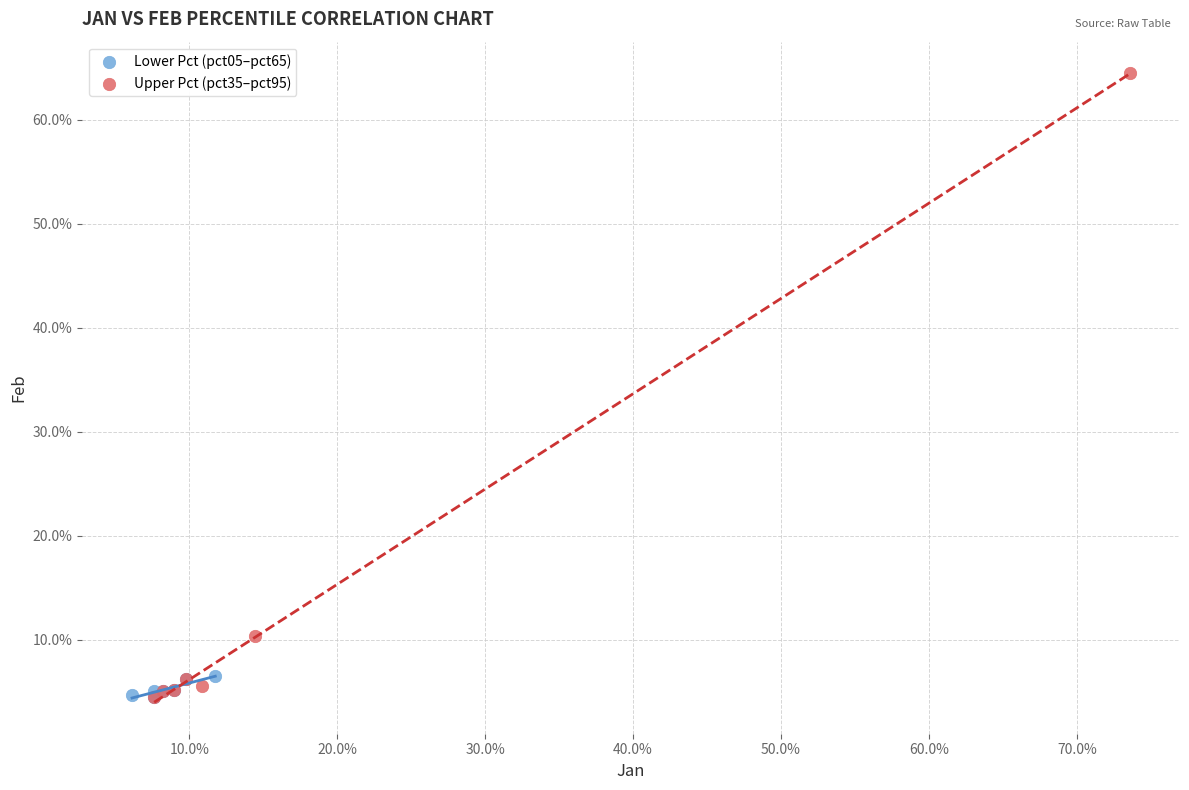

Which series has the largest Y range (max minus min)?

Upper Pct (pct35–pct95)